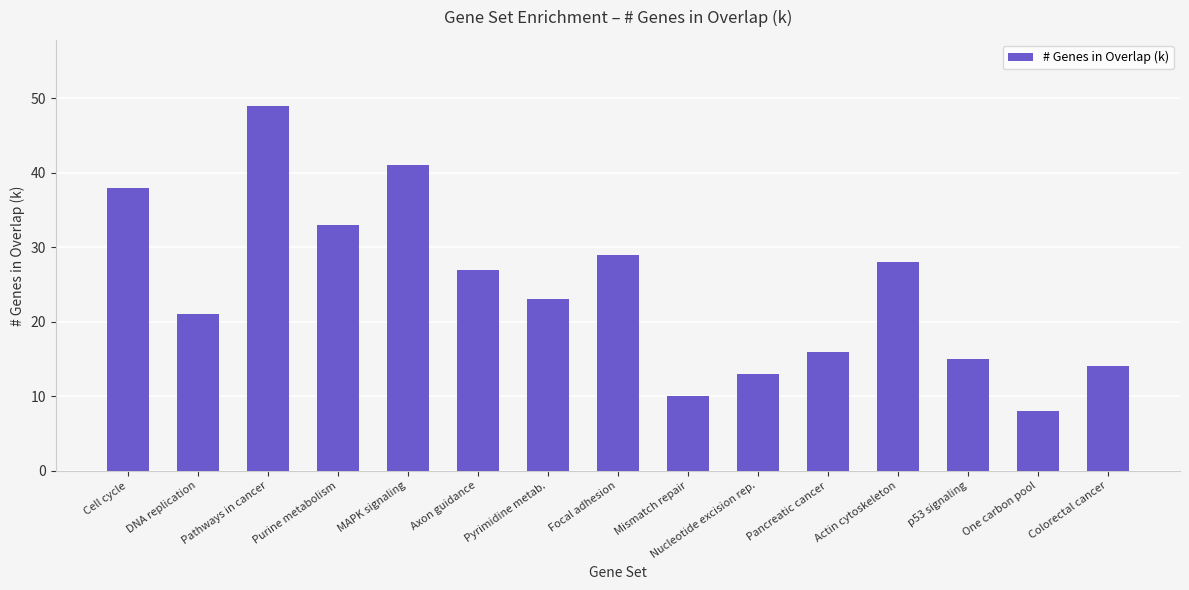

How many data points are less than 23?

7